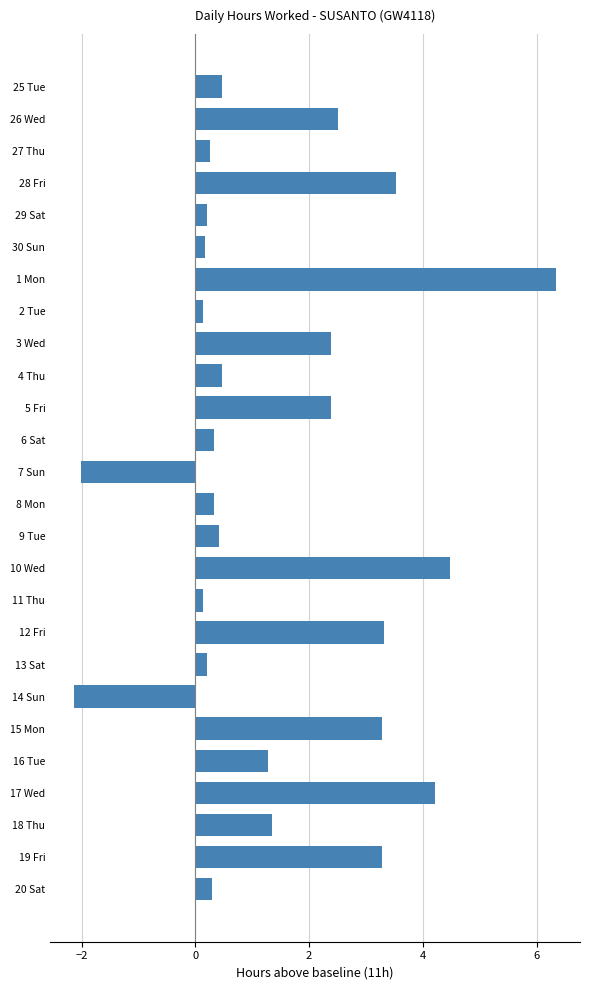

Which label corresponds to the largest value in the chart?

1 Mon